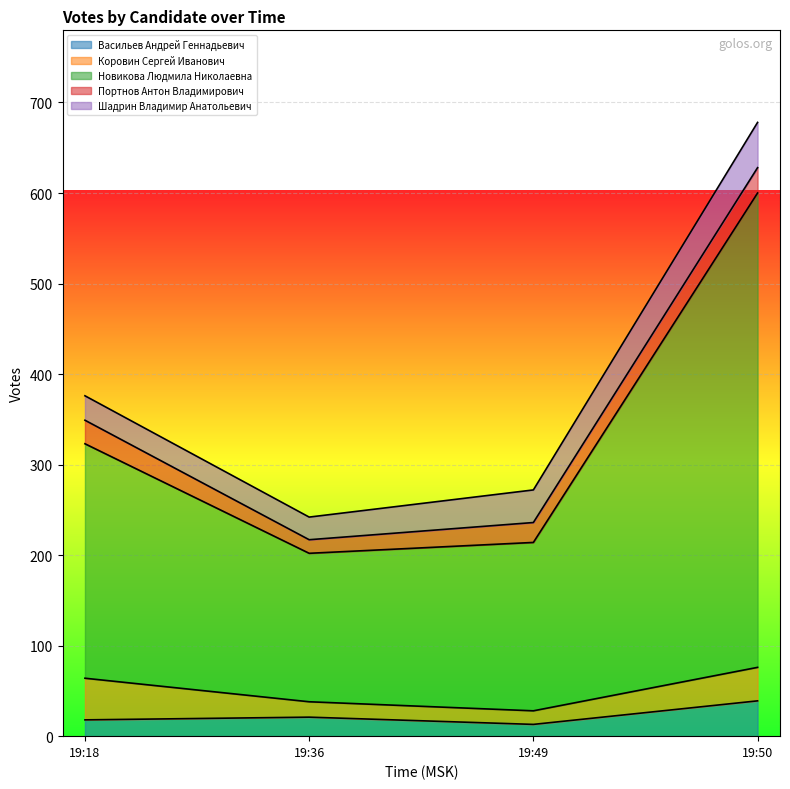

At which label does Портнов Антон Владимирович first exceed 26?

19:50